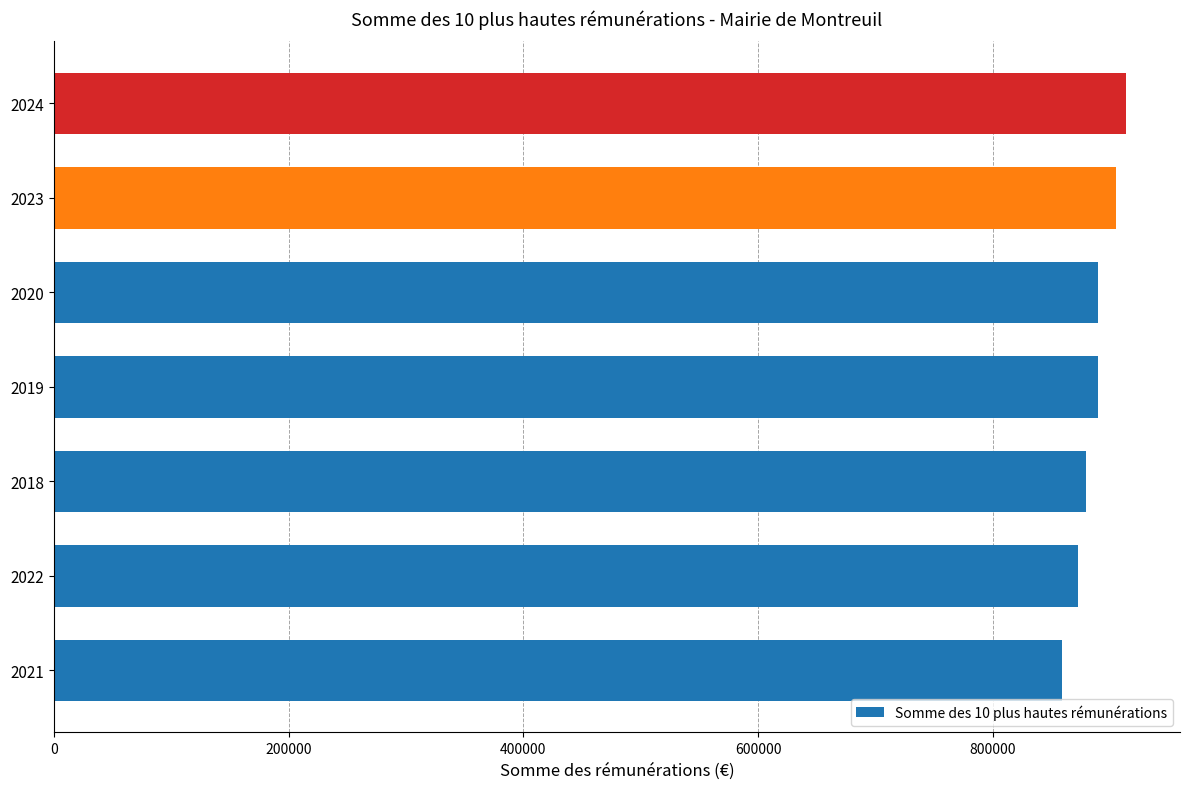

What is the sum of the values at 2024 and 2019?

1802764.1